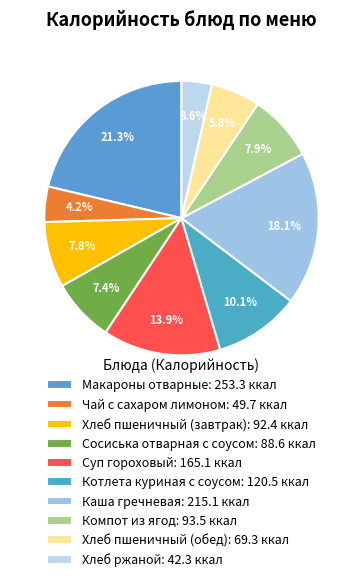

What percentage is the Хлеб пшеничный (завтрак) slice, to the nearest percent?

8%